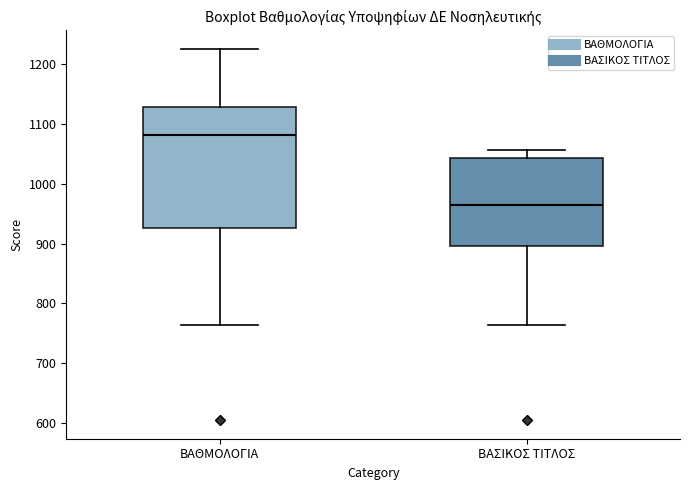

Which box's median line is the highest?

ΒΑΘΜΟΛΟΓΙΑ